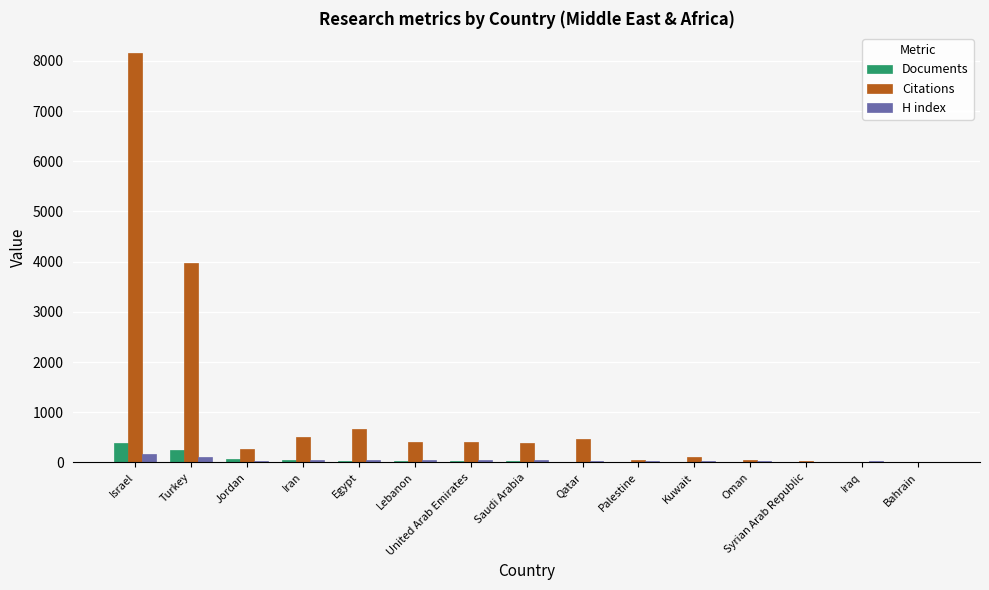

What is the sum of all Documents values?

893